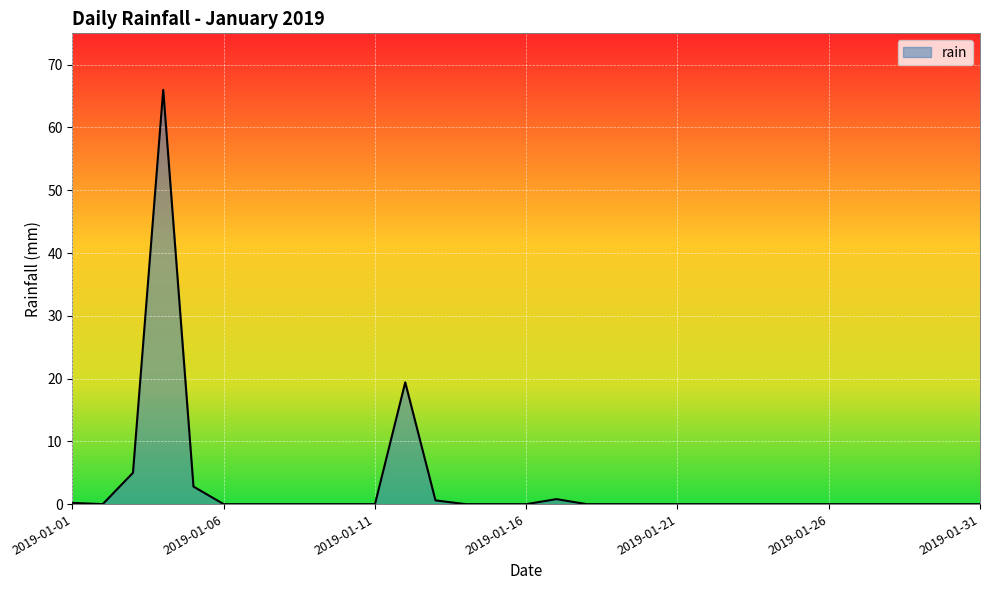

What is the maximum value shown in the chart?

66.0